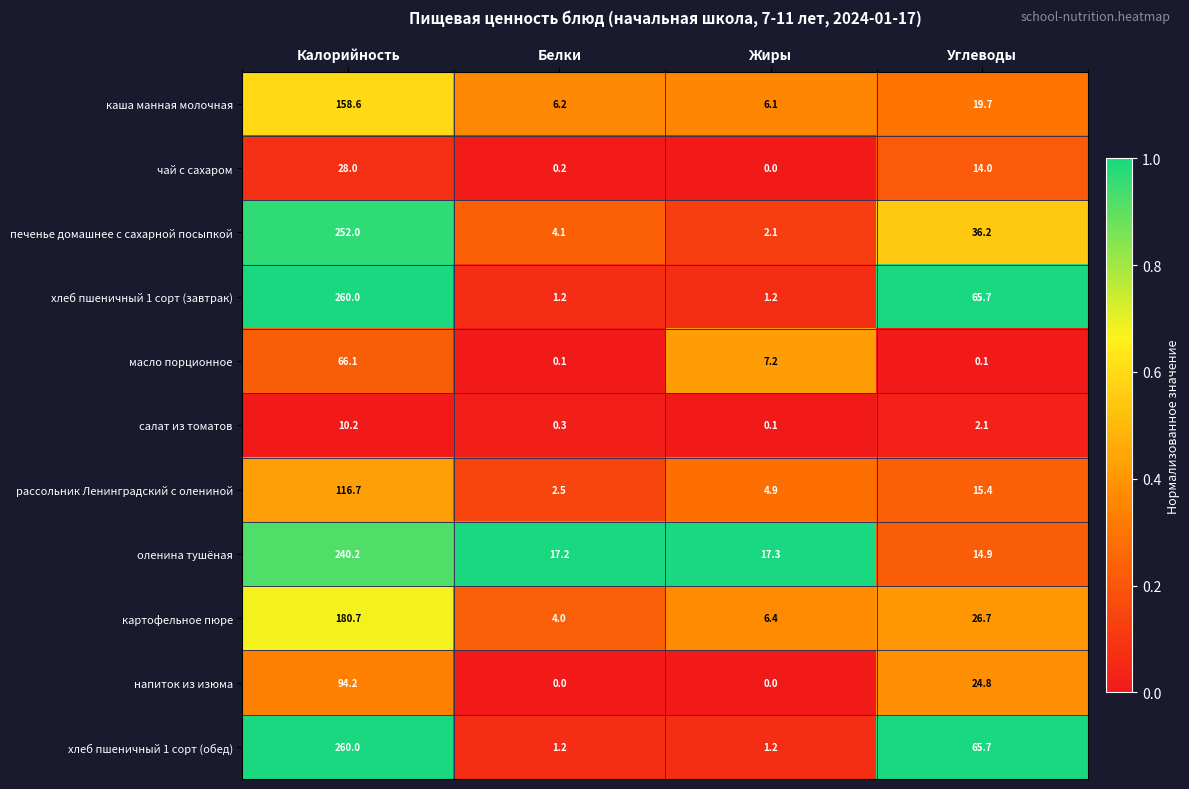

The value of салат из томатов at Жиры is 0.1. True or false?

True